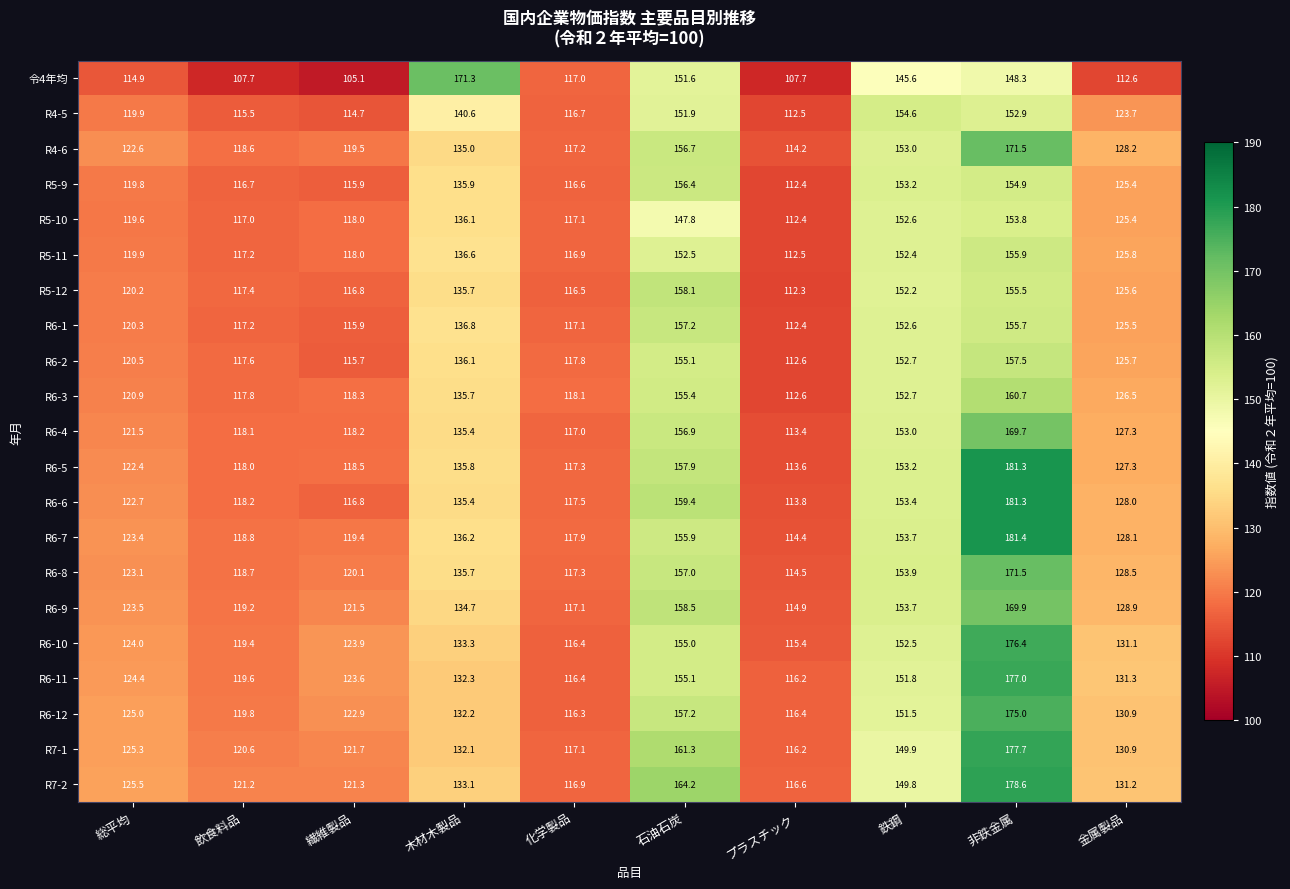

What is the total value across all series at 木材木製品?

2876.0